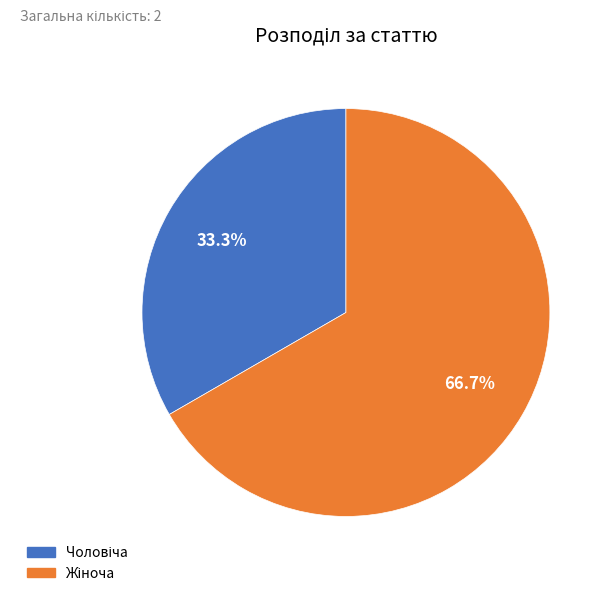

Is there any slice that represents more than half of the pie?

Yes